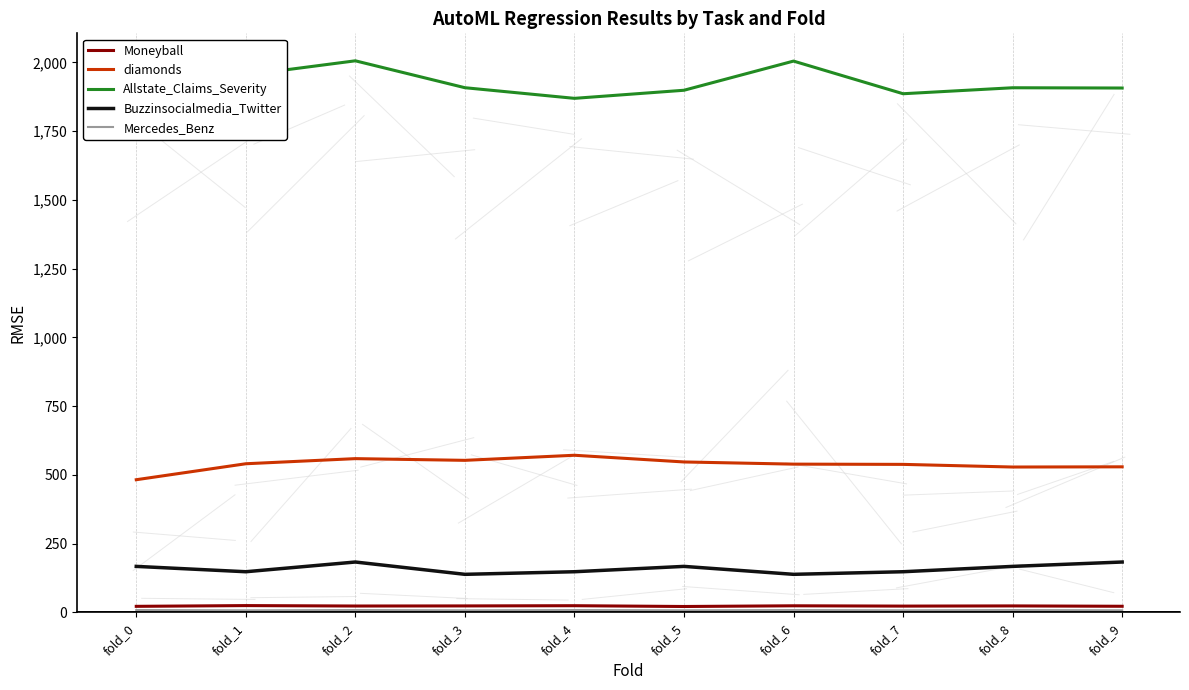

True or false: Moneyball and Mercedes_Benz intersect in this chart.

False